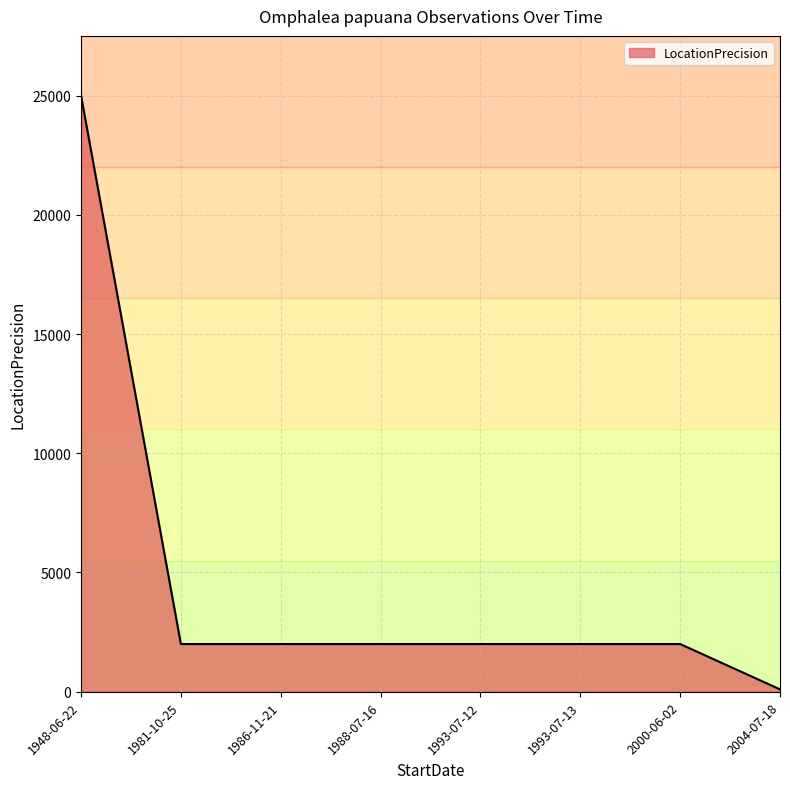

Which category has the lowest value across all series?

2004-07-18